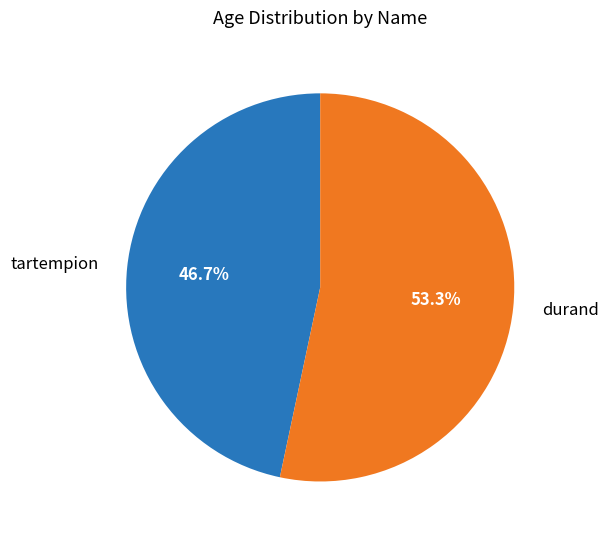

What percentage do tartempion and durand together represent?

100.0%